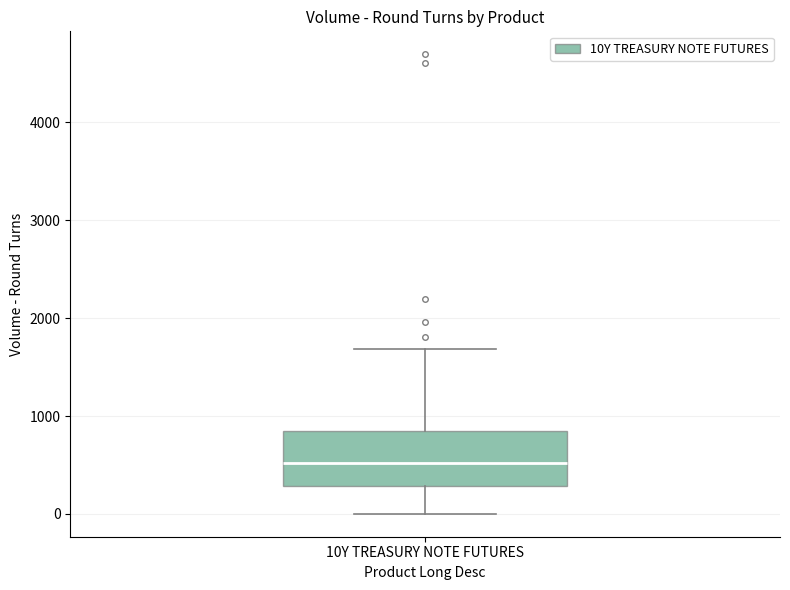

Where does the median line of the box for 10Y TREASURY NOTE FUTURES sit on the y-axis? The values are not printed on the chart, so give them approximately, as read against the axis.

500